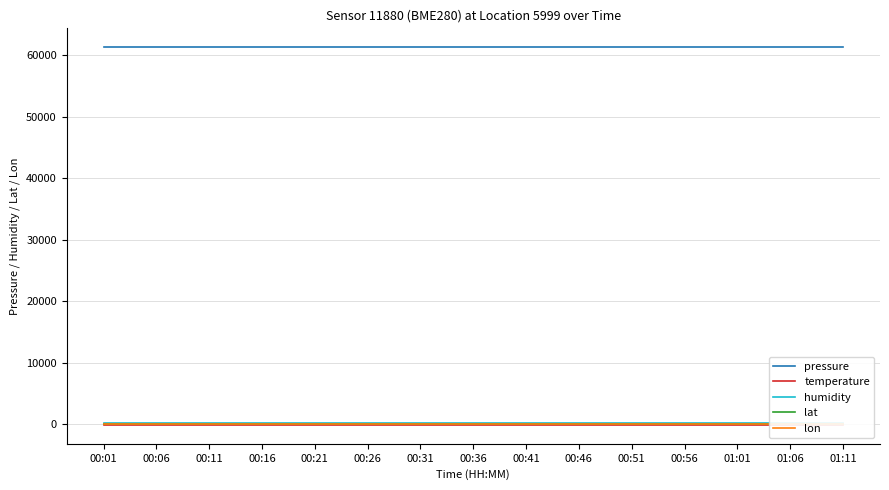

How many lines are shown in the chart?

5